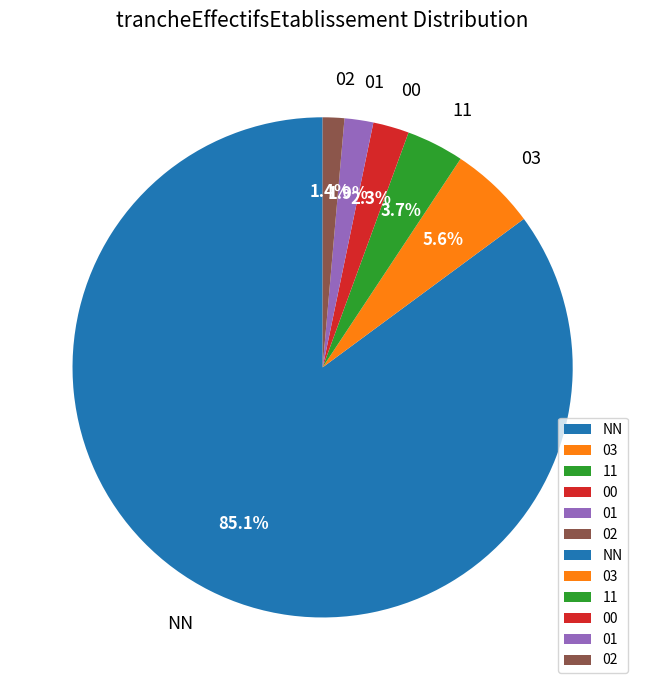

To the nearest percent, what percentage of the pie is 01?

2%